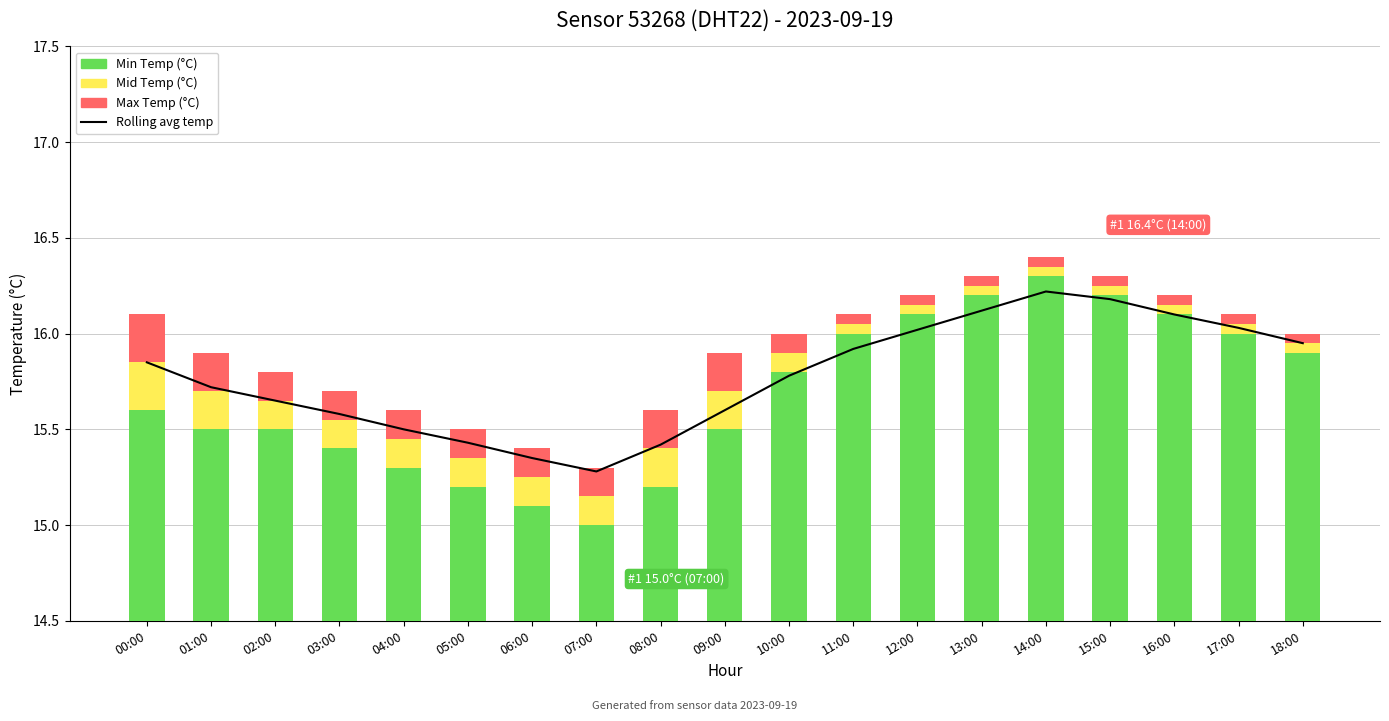

Count the Max Temp (°C) values in the range 0 to 1.

19